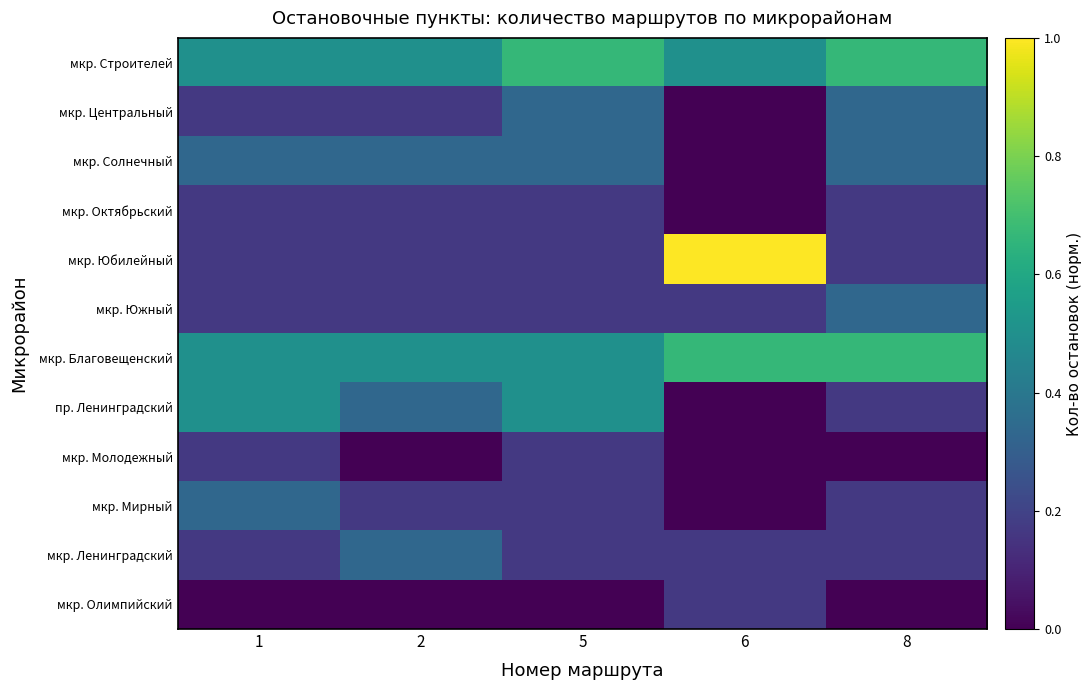

Is the value of мкр. Молодежный at 1 greater than the value of мкр. Мирный at 1?

No